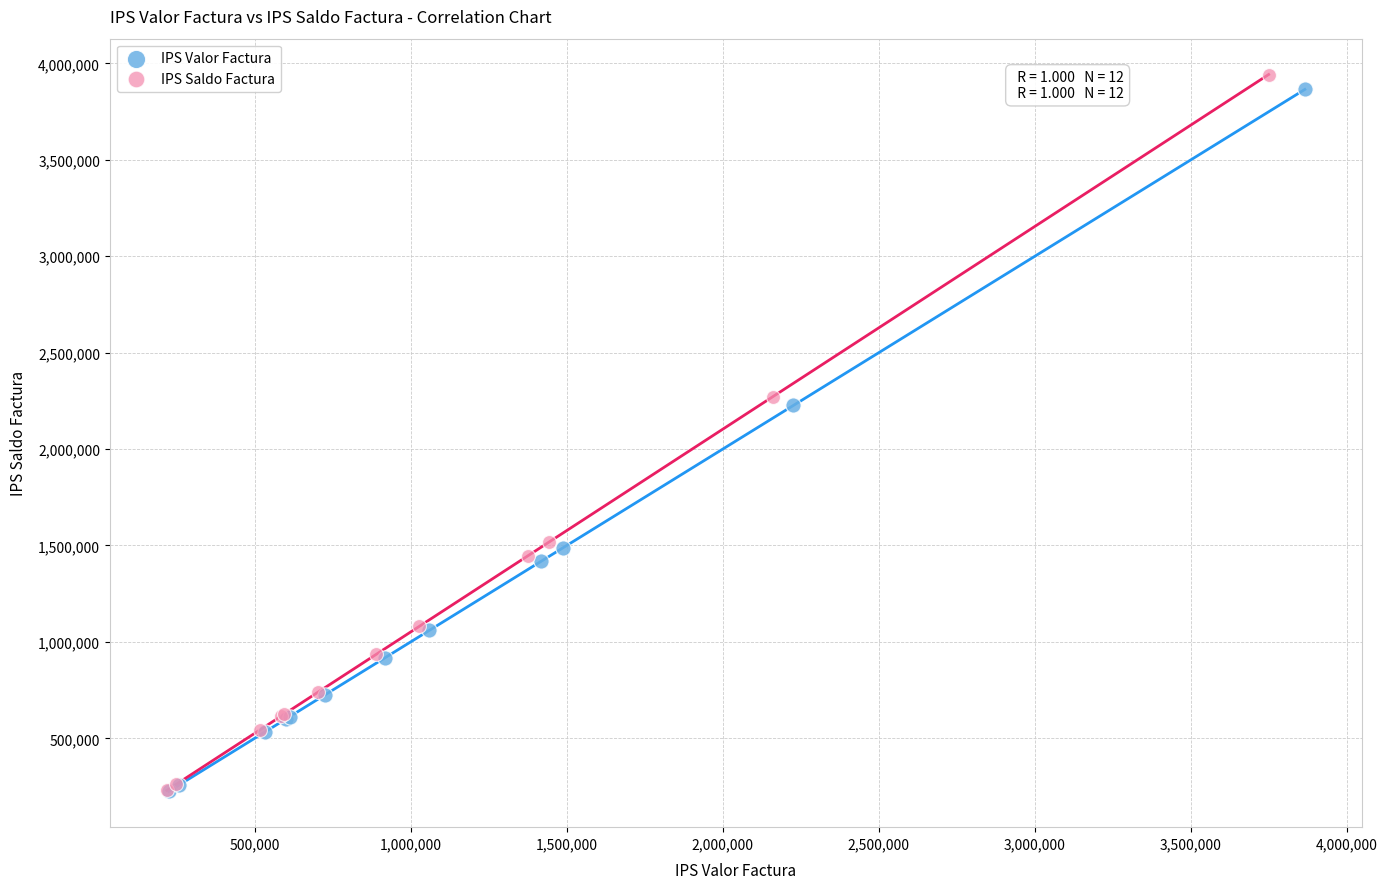

Which series has the largest Y range (max minus min)?

IPS Saldo Factura